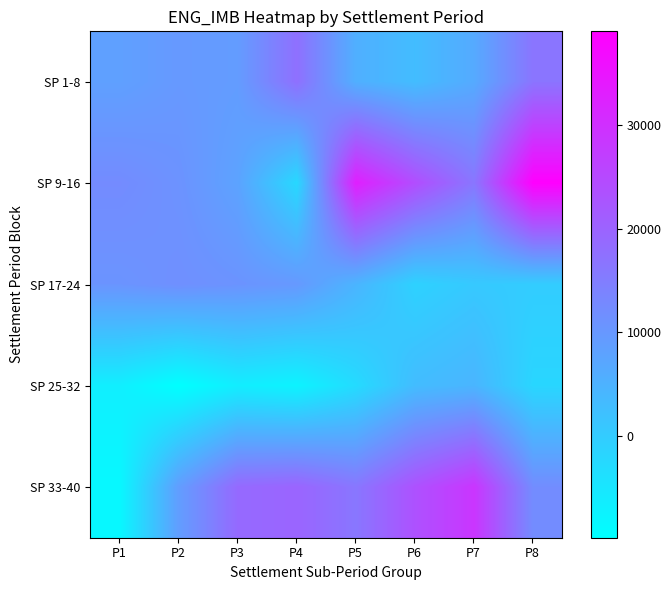

Which series has the largest range (max minus min)?

SP 9-16